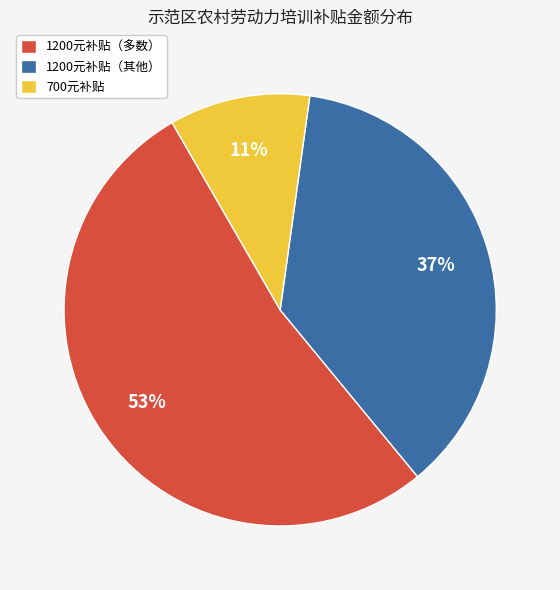

What percentage is the 700元补贴 slice, to the nearest percent?

11%